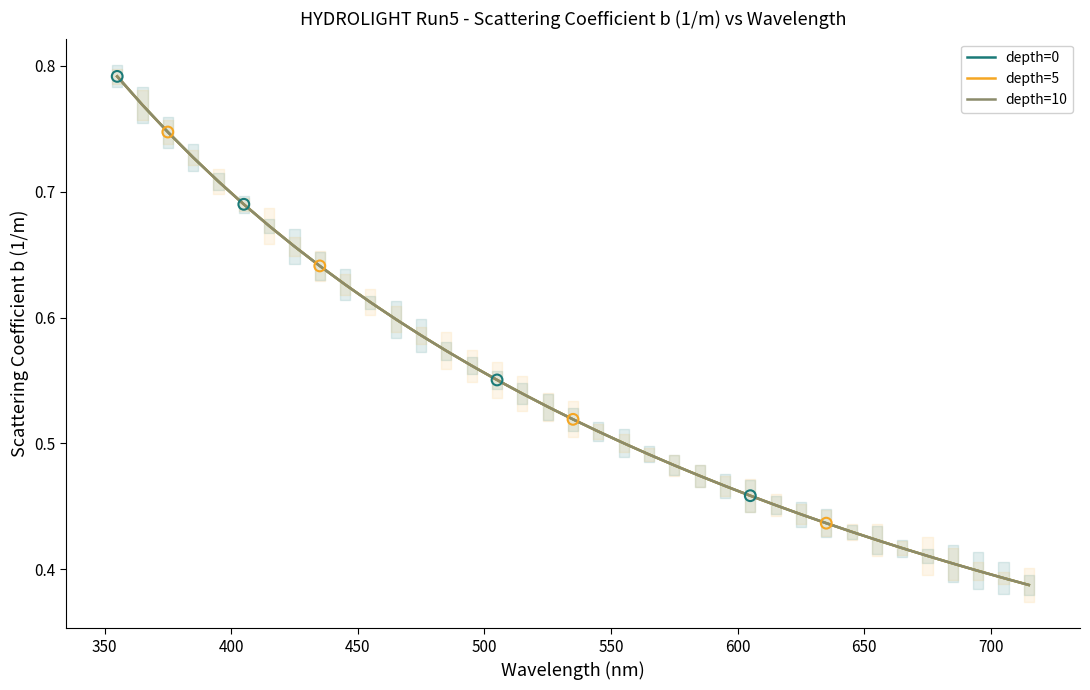

Which series has the widest spread of Y values?

depth=0